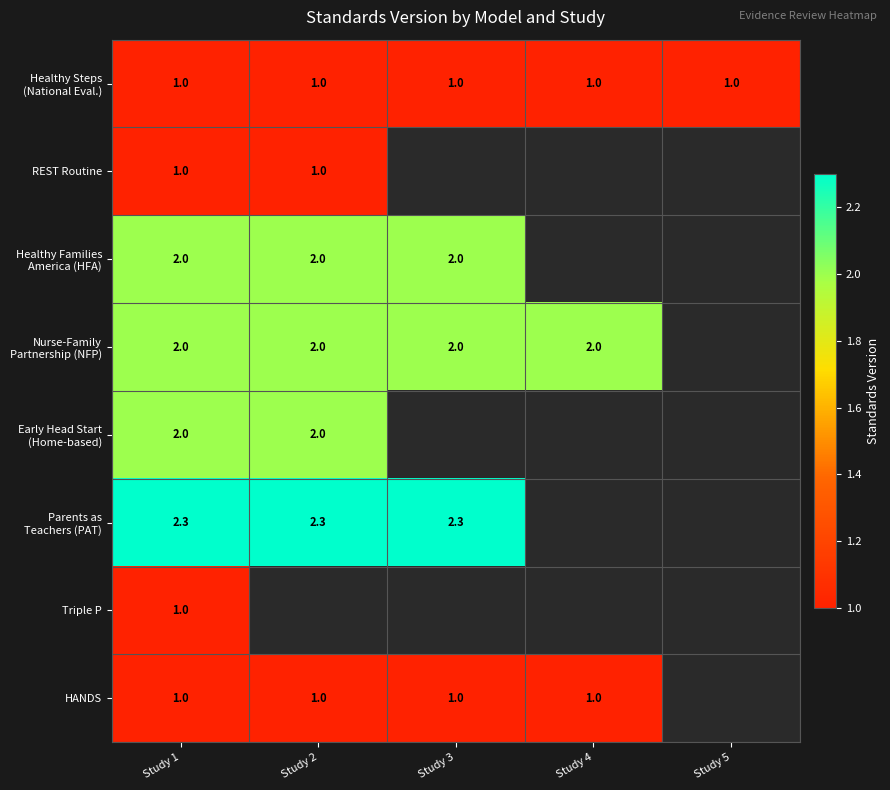

The HANDS series shows 0.5 at Study 3. True or false?

False